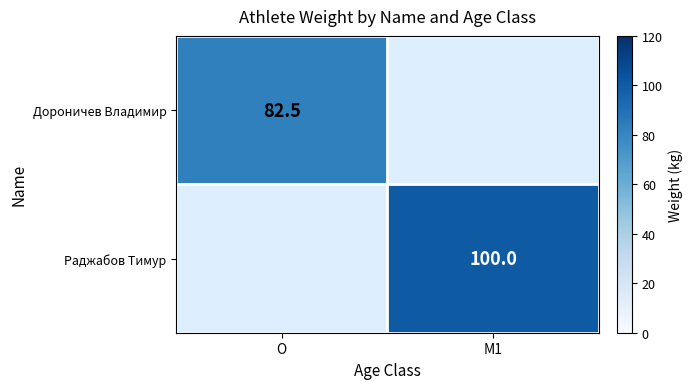

True or false: Дороничев Владимир has a value of 140.8 at O.

False